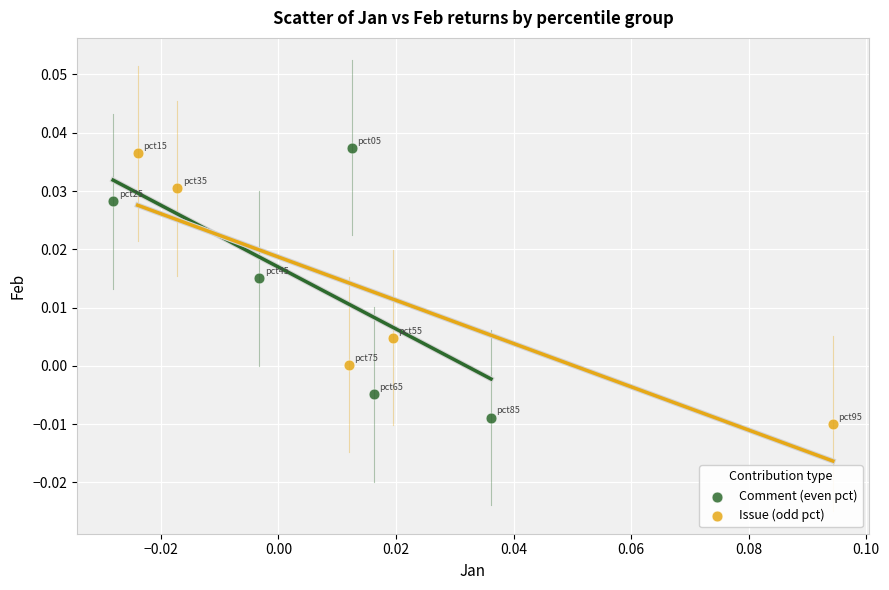

Which series reaches the maximum Y coordinate?

Comment (even pct)